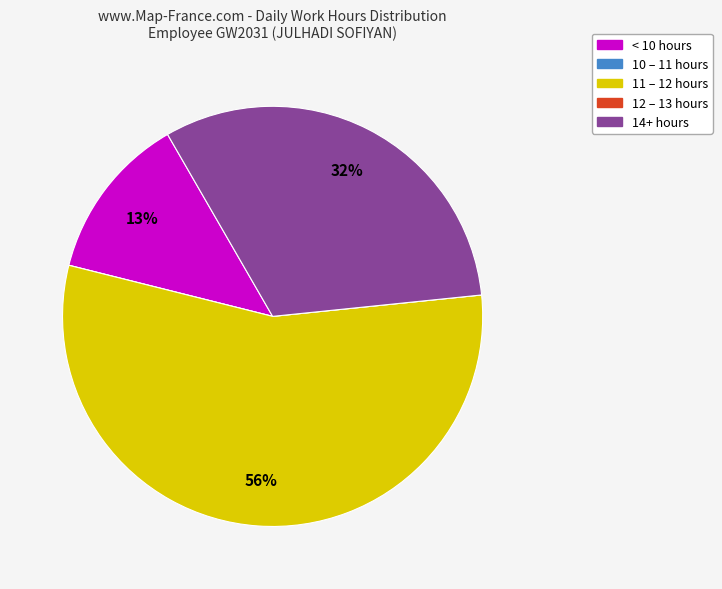

Is there a majority slice in this chart?

Yes